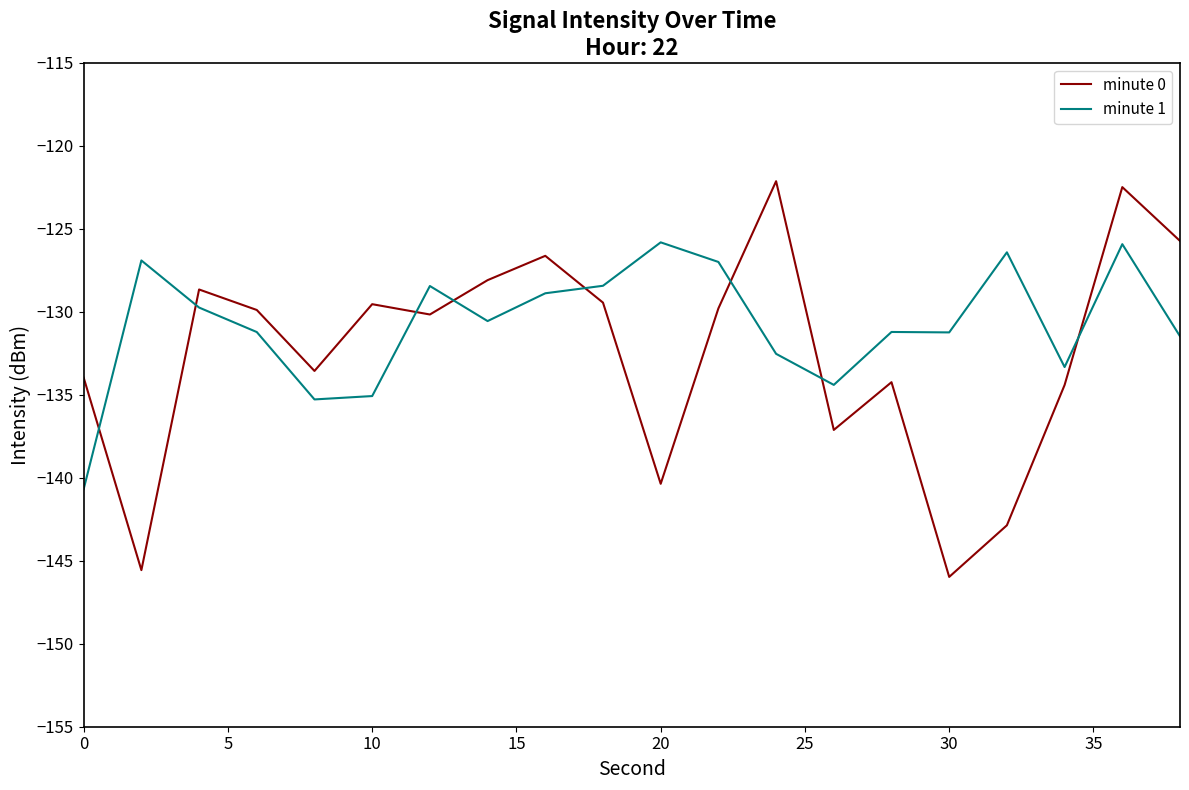

Does the chart display data point markers on the line(s)?

No